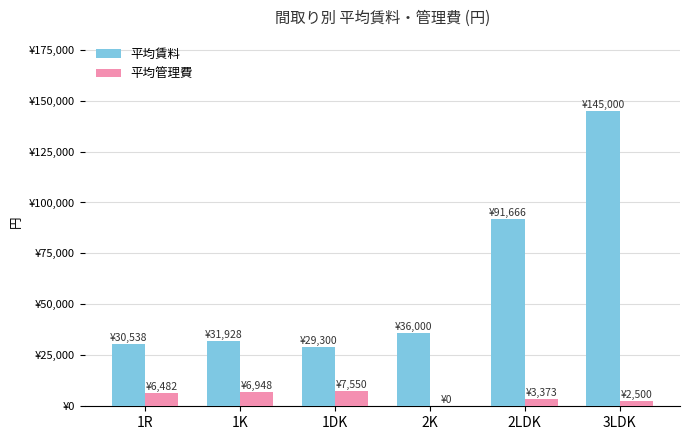

Is the value of 平均賃料 at 3LDK greater than the value of 平均管理費 at 3LDK?

Yes